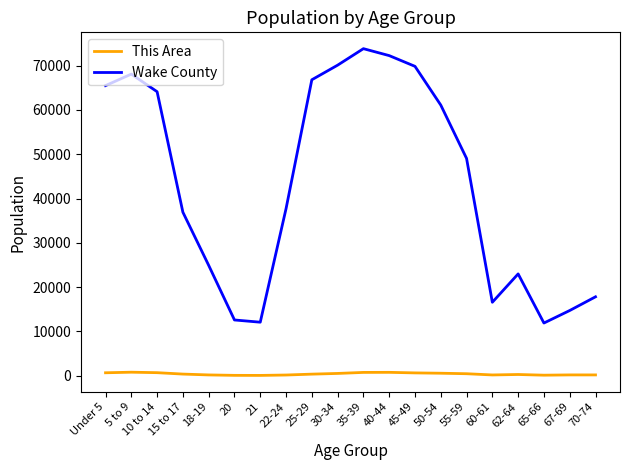

What is the greatest value displayed?

73837